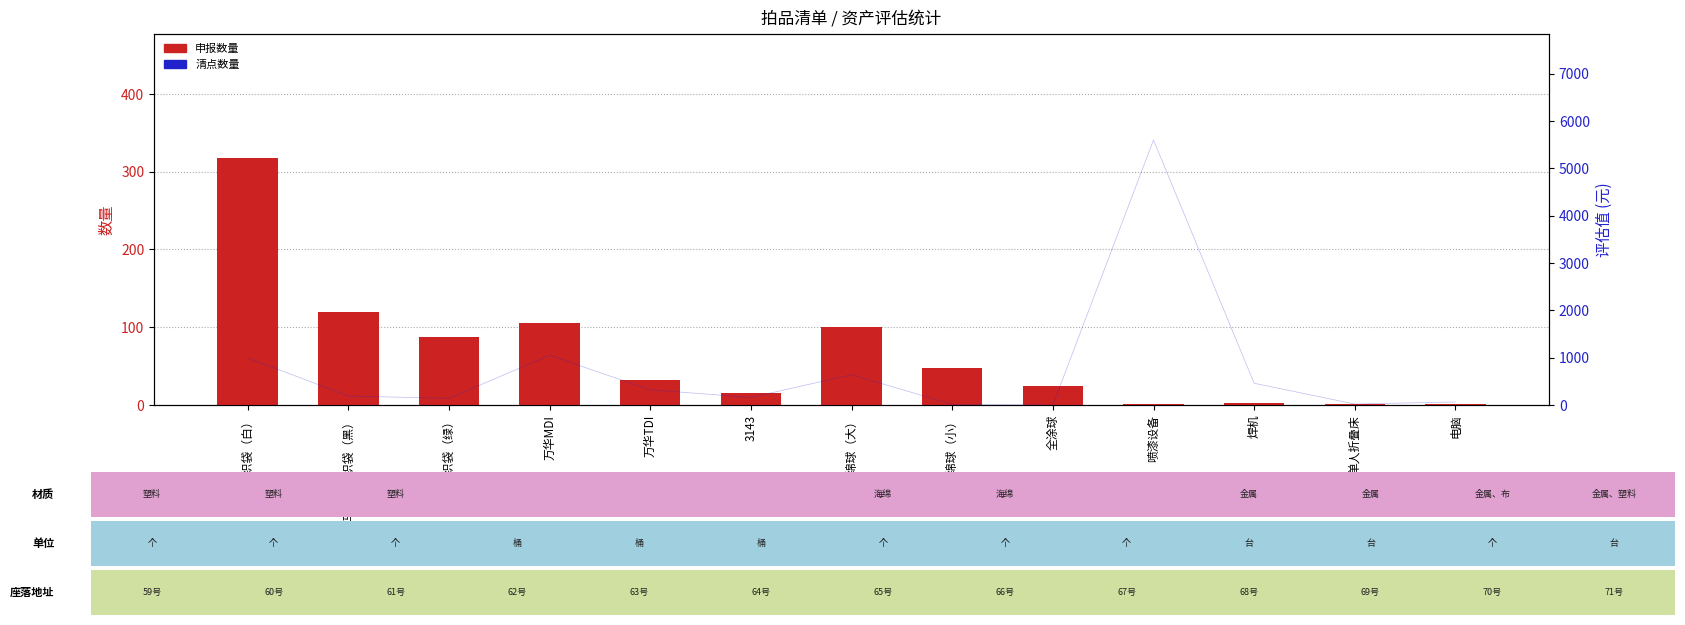

How many data points does each series have?

13